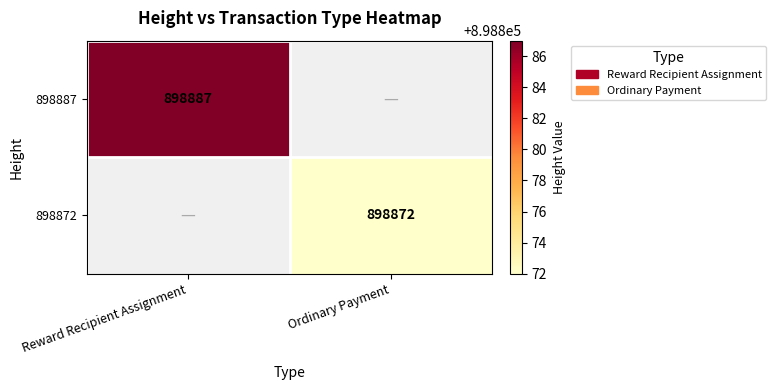

Is the value of 898872 at Ordinary Payment greater than the value of 898887 at Reward Recipient Assignment?

No